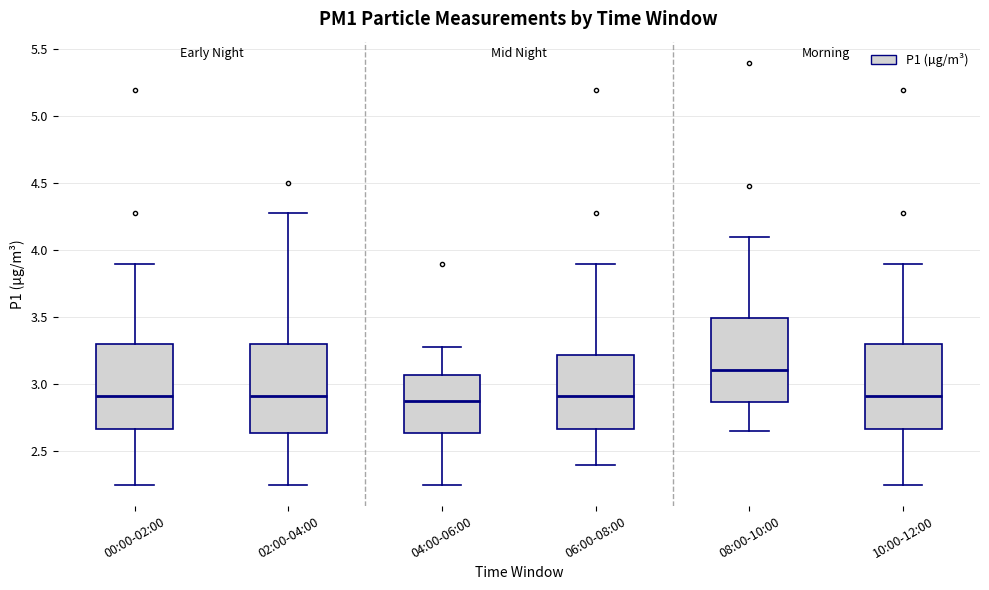

Reading left to right, read every box against the y-axis: the position of its median line, the range the box covers, and the ends of its whiskers. The values are not printed on the chart, so give them approximately, as read against the axis.

00:00-02:00: median 2.90, box 2.65 to 3.30, whiskers 2.25 to 3.90
02:00-04:00: median 2.90, box 2.65 to 3.30, whiskers 2.25 to 4.30
04:00-06:00: median 2.90, box 2.65 to 3.05, whiskers 2.25 to 3.30
06:00-08:00: median 2.90, box 2.65 to 3.20, whiskers 2.40 to 3.90
08:00-10:00: median 3.10, box 2.85 to 3.50, whiskers 2.65 to 4.10
10:00-12:00: median 2.90, box 2.65 to 3.30, whiskers 2.25 to 3.90